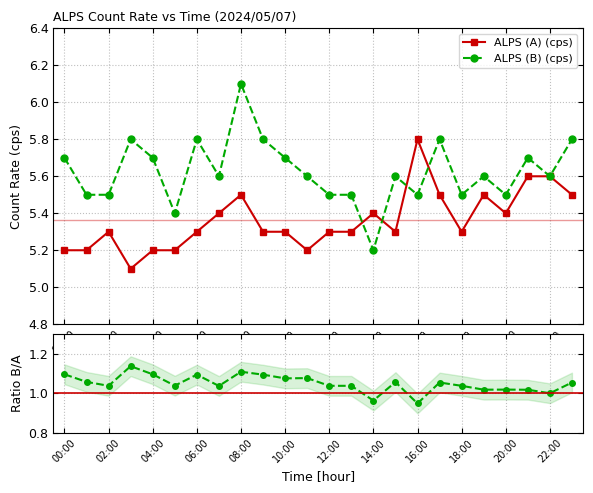

What is the lowest value of the ALPS (B) (cps) series?

5.2